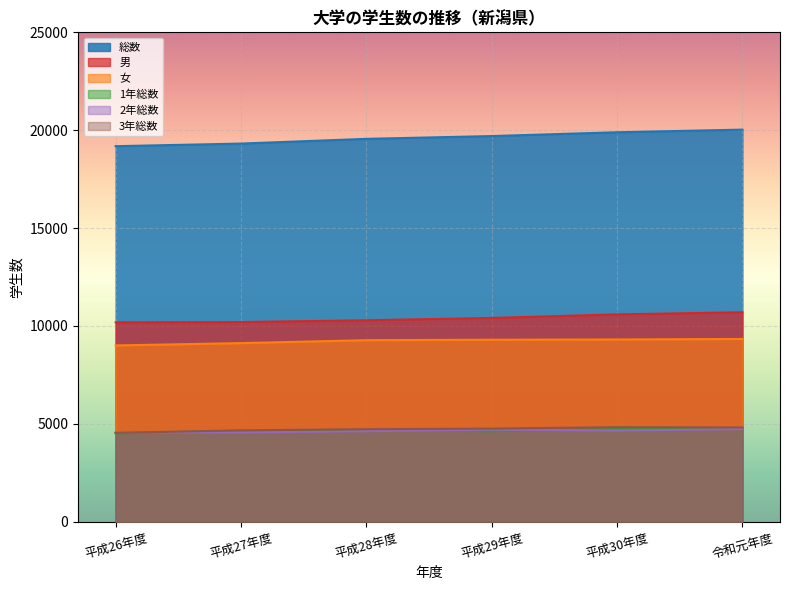

What is the approximate value of 総数 at 平成27年度, to the nearest 100?

19300